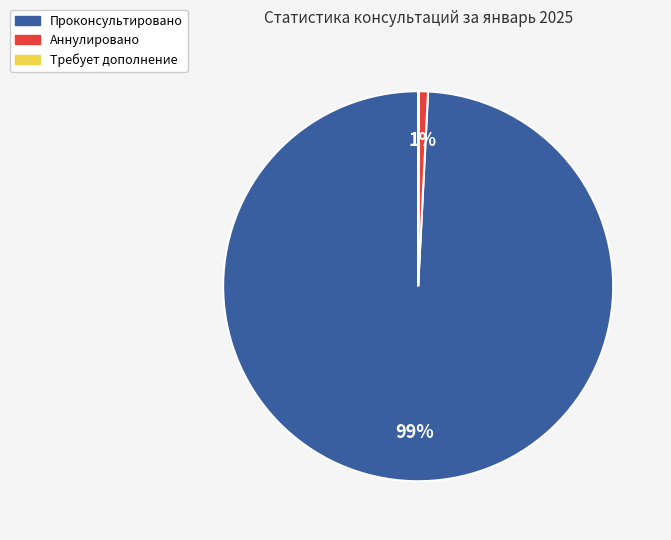

To the nearest percent, what is the difference between the largest and smallest slice percentages?

99%